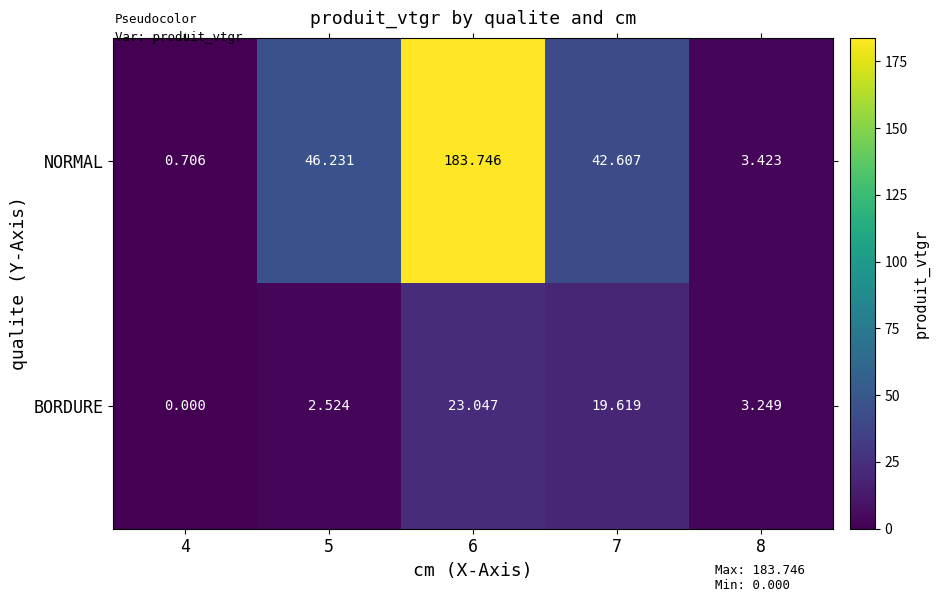

Between 5 and 6, which series saw the biggest shift?

NORMAL